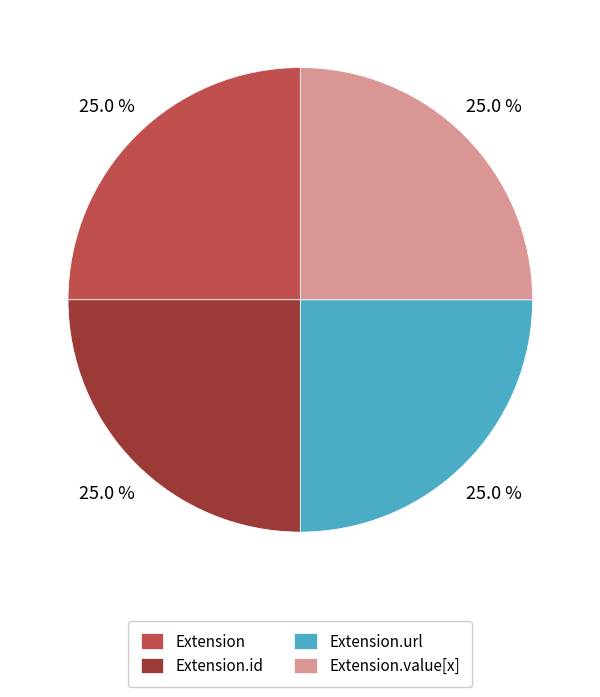

How many segments does this pie chart have?

4